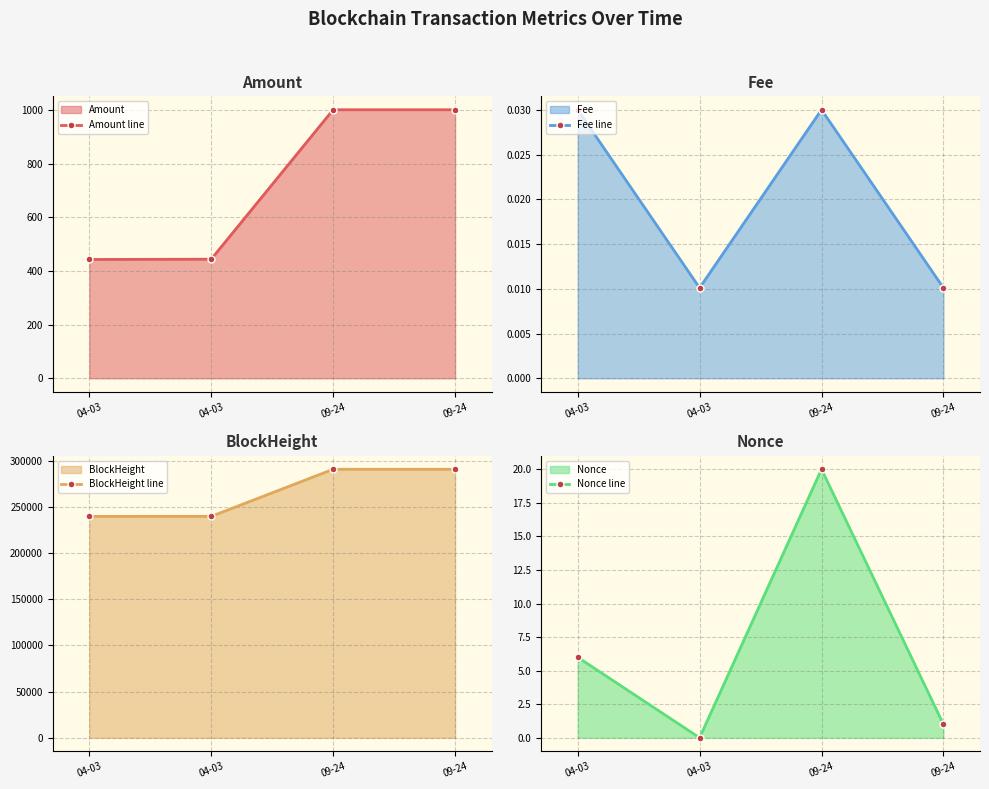

Which has a higher value, 04-03 or 09-24?

09-24